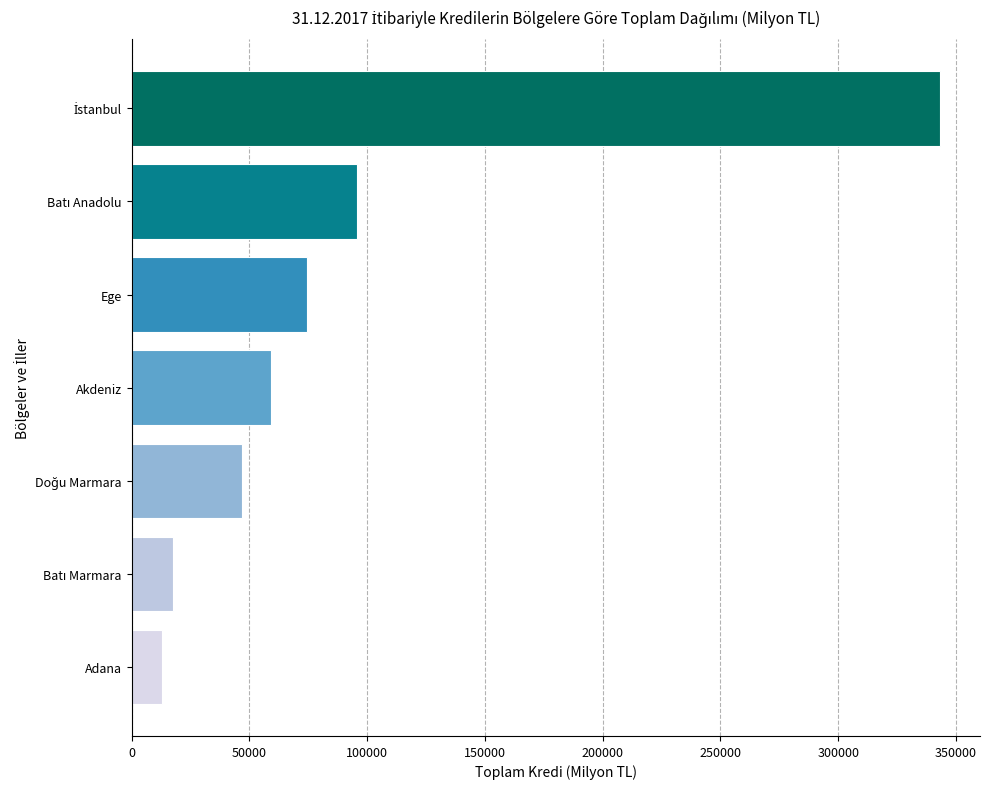

What value does the data have at Akdeniz?

59200.5